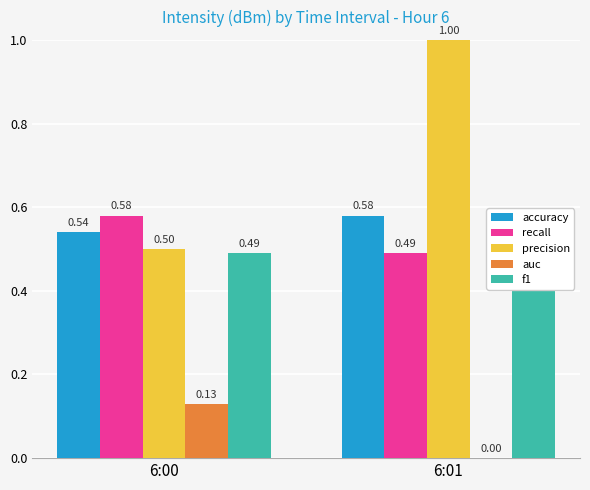

Between 6:00 and 6:01, which is larger?

6:01